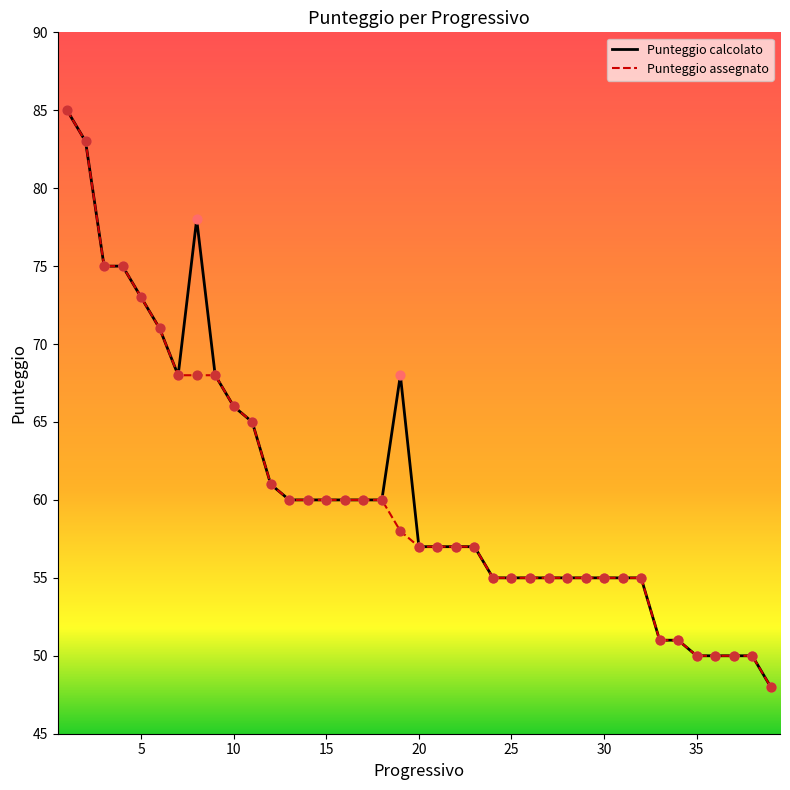

At how many categories does at least one series exceed 68?

7